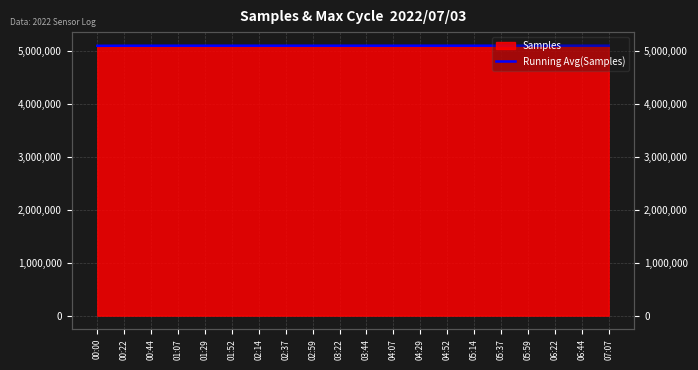

Count the number of categories in the chart.

20